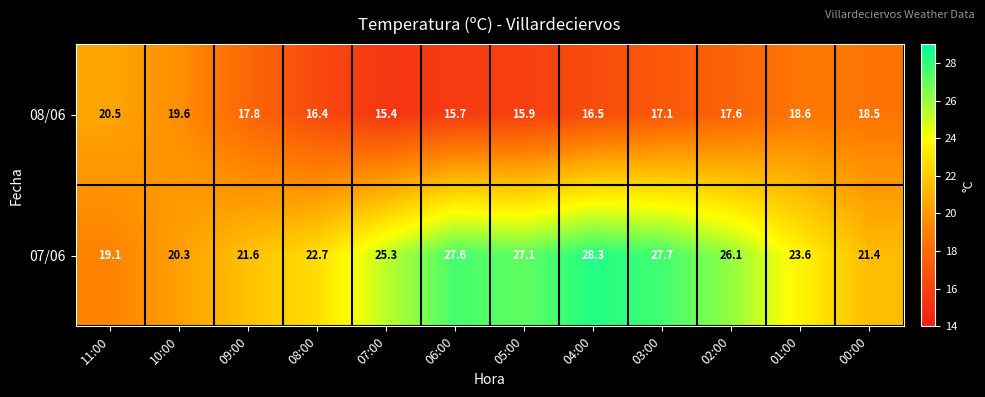

Reading right to left, transcribe all the data shown in this chart.

08/06: 00:00=18.5	01:00=18.6	02:00=17.6	03:00=17.1	04:00=16.5	05:00=15.9	06:00=15.7	07:00=15.4	08:00=16.4	09:00=17.8	10:00=19.6	11:00=20.5
07/06: 00:00=21.4	01:00=23.6	02:00=26.1	03:00=27.7	04:00=28.3	05:00=27.1	06:00=27.6	07:00=25.3	08:00=22.7	09:00=21.6	10:00=20.3	11:00=19.1